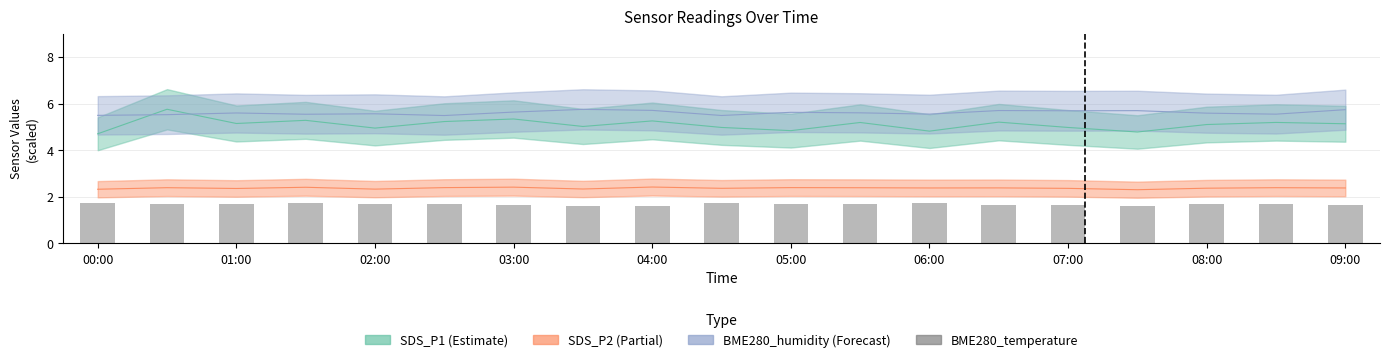

At which label is the value closest to 1?

07:00